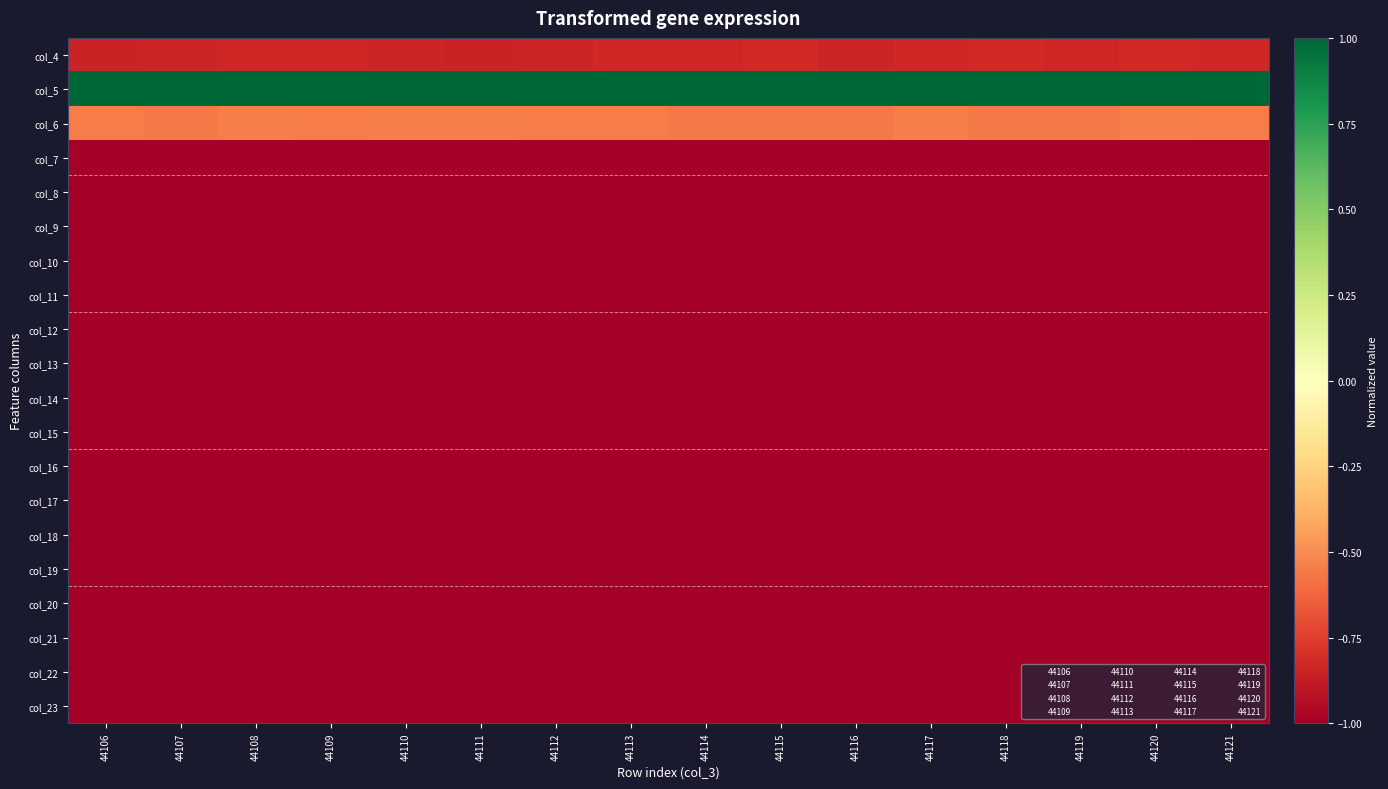

Which category has the lowest value across all series?

44109